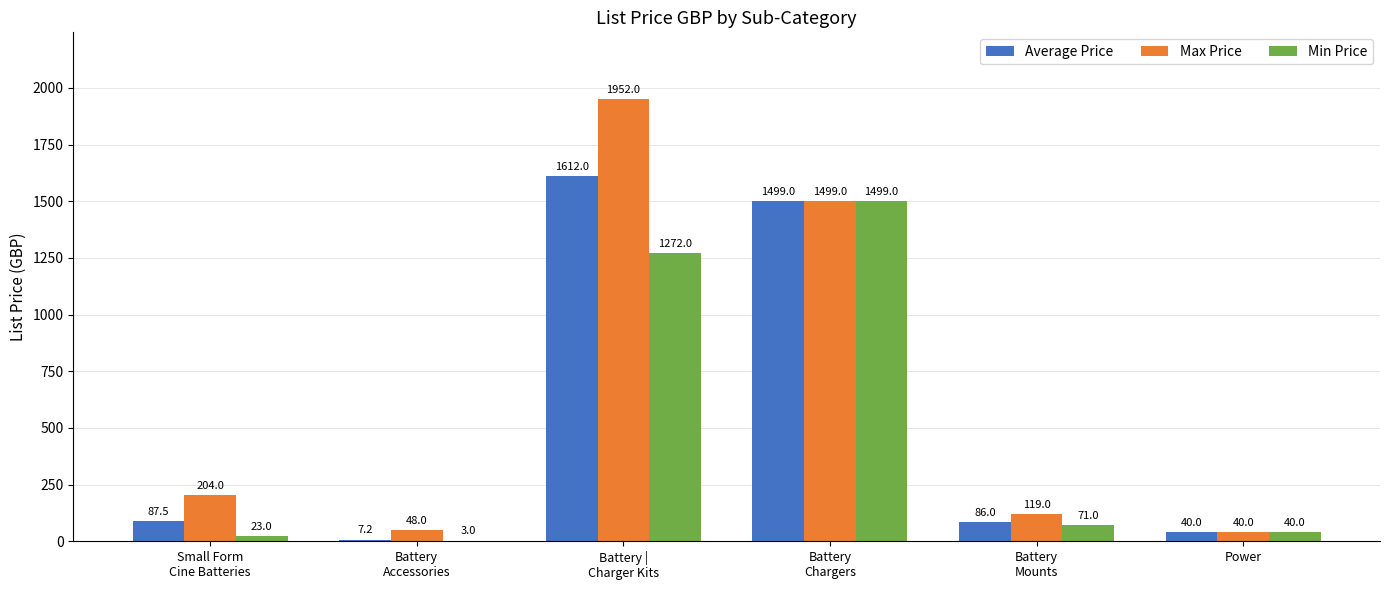

What is the maximum value for Max Price?

1952.0